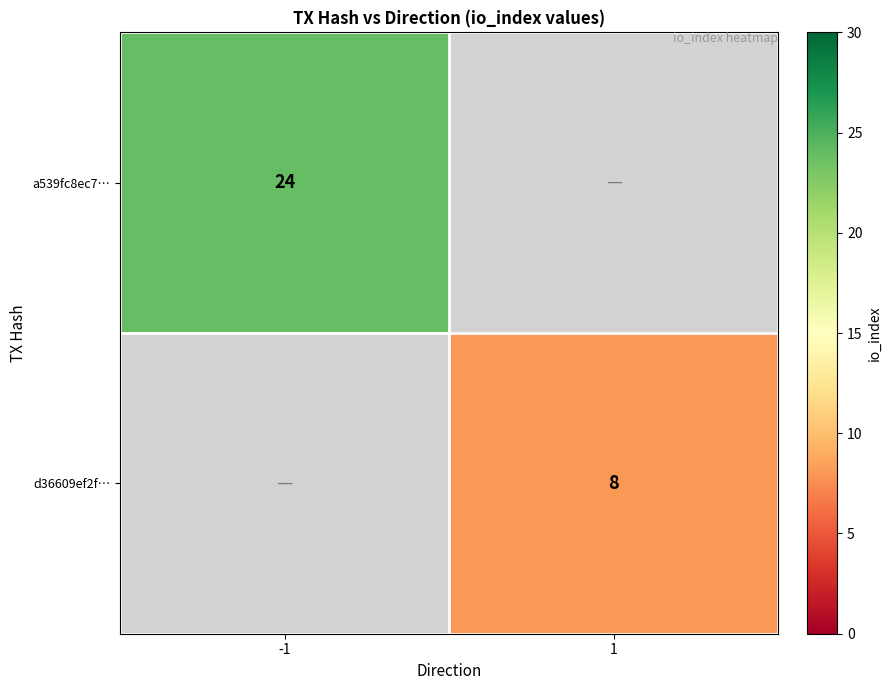

Is the value of a539fc8ec7… at -1 greater than the value of d36609ef2f… at 1?

Yes